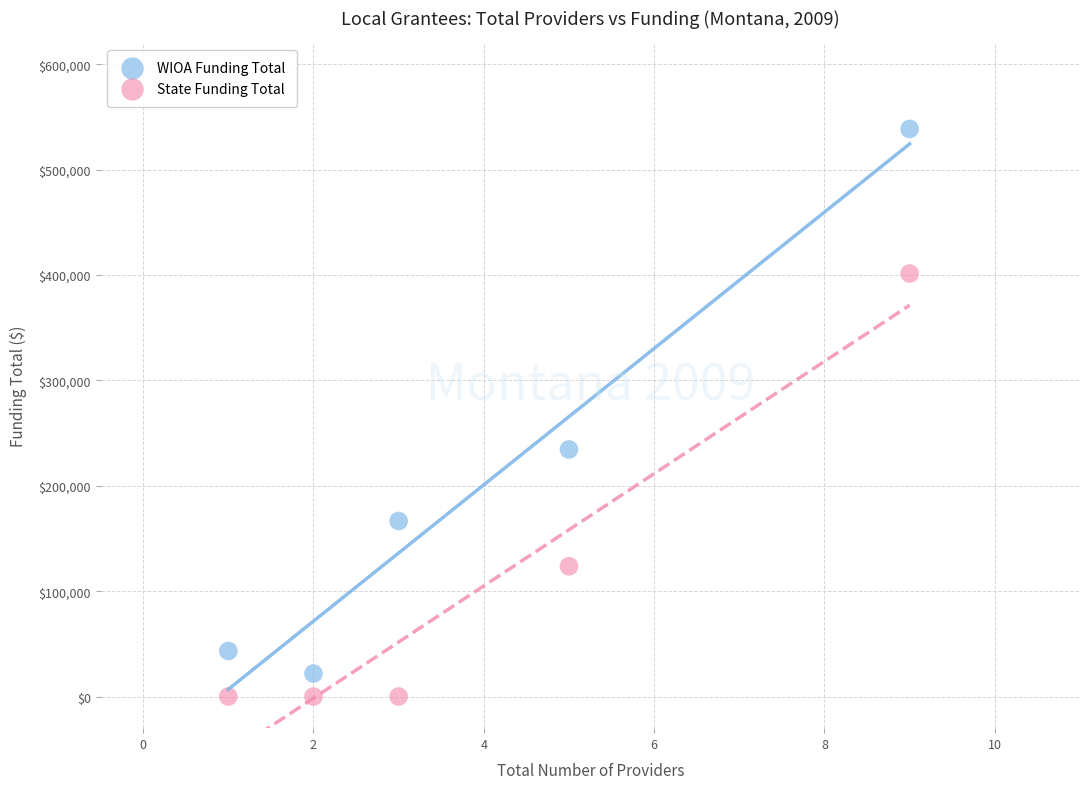

In the WIOA Funding Total series, what Y value is closest to 280200?

234461